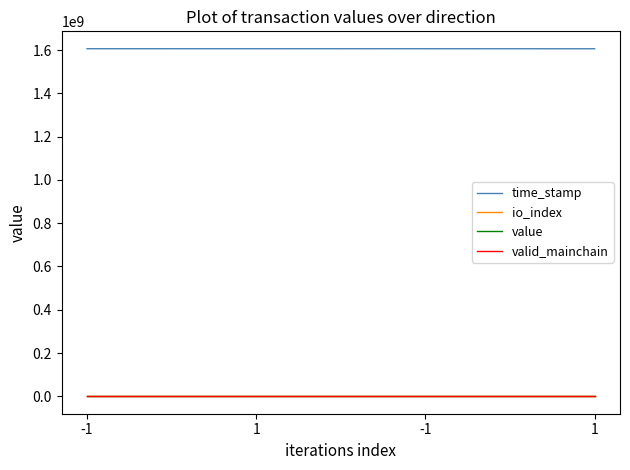

Reading right to left, what are all the values shown in this chart?

time_stamp: 1=1605858953.0	-1=1605916833.0	1=1605991926.0	-1=1606031590.0
io_index: 1=3.0	-1=26.0	1=3.0	-1=17.0
value: 1=14.4	-1=14.4	1=14.4	-1=14.4
valid_mainchain: 1=1.0	-1=1.0	1=1.0	-1=1.0